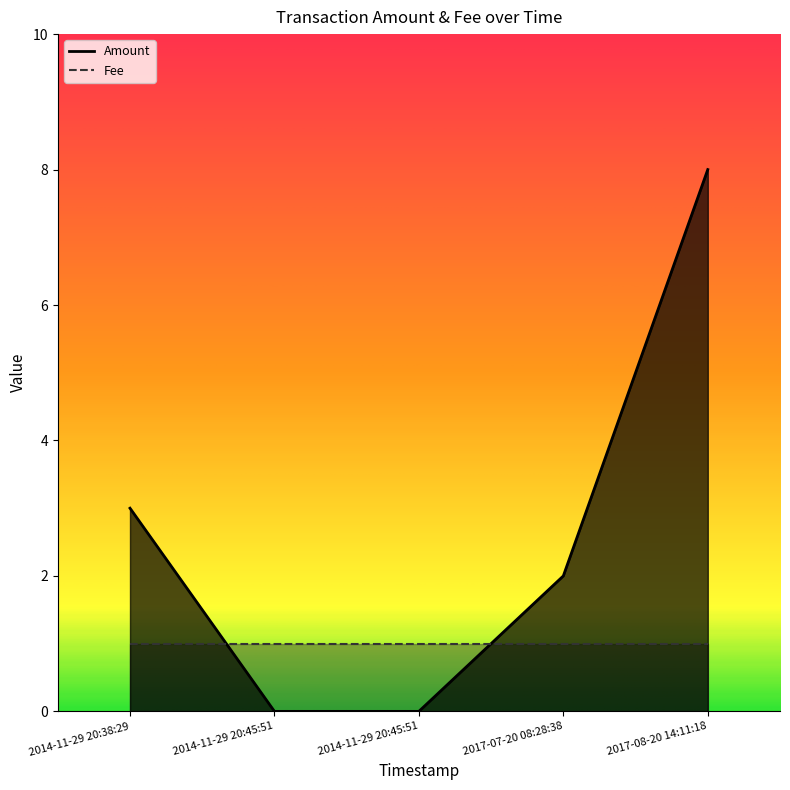

At which label is the value closest to 4?

2014-11-29 20:38:29